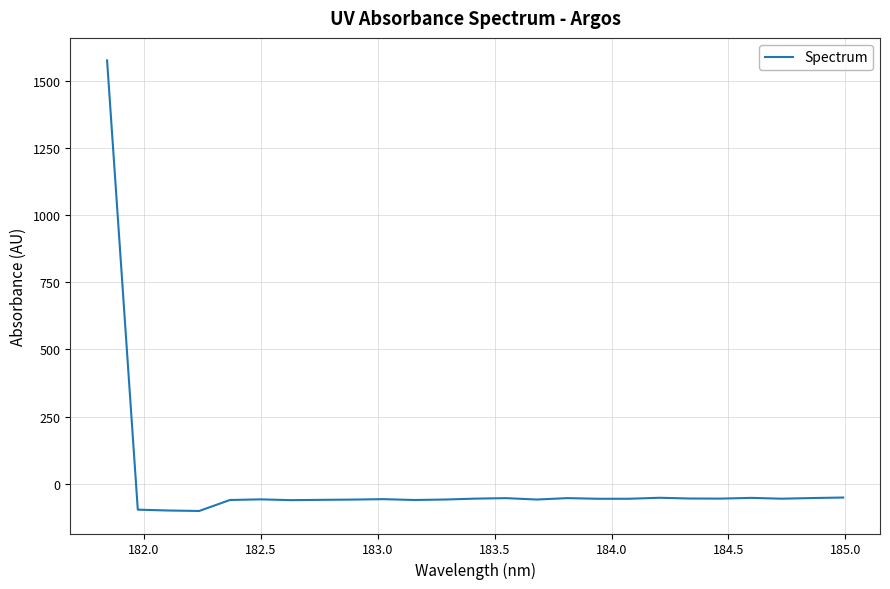

Count the number of values greater than -55.

8